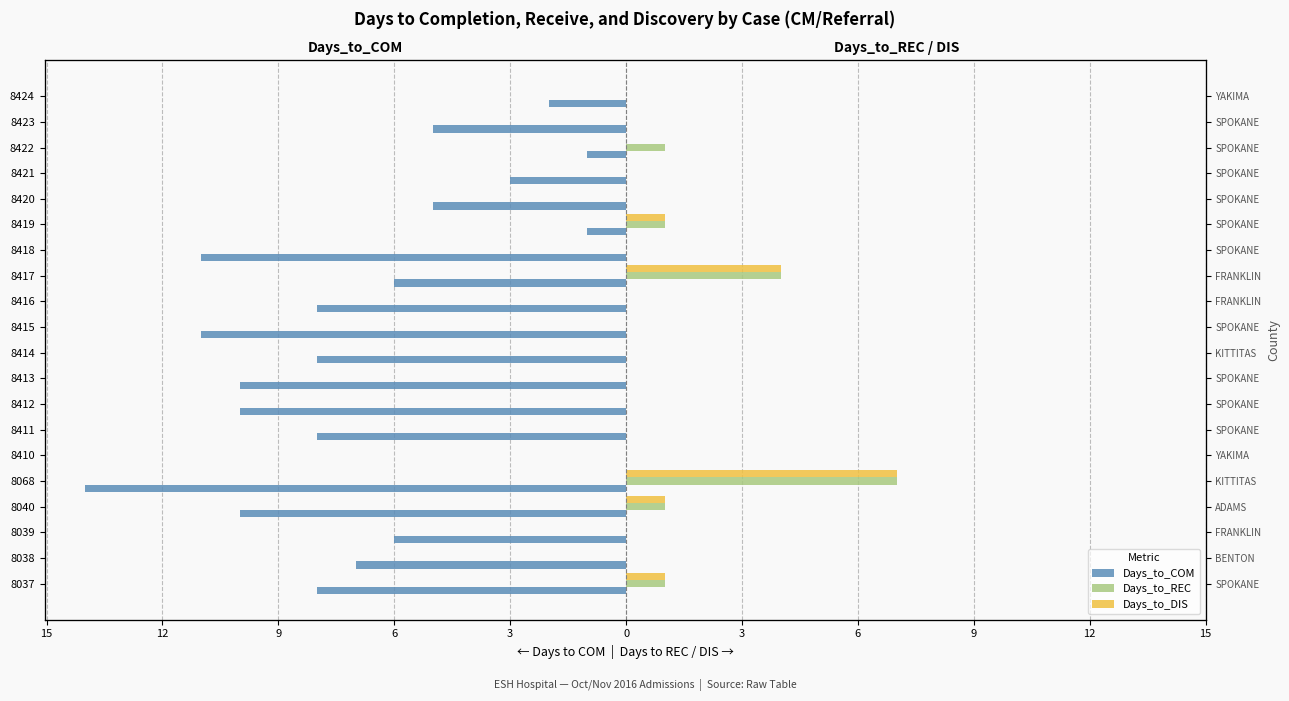

How many bars are there in total?

60